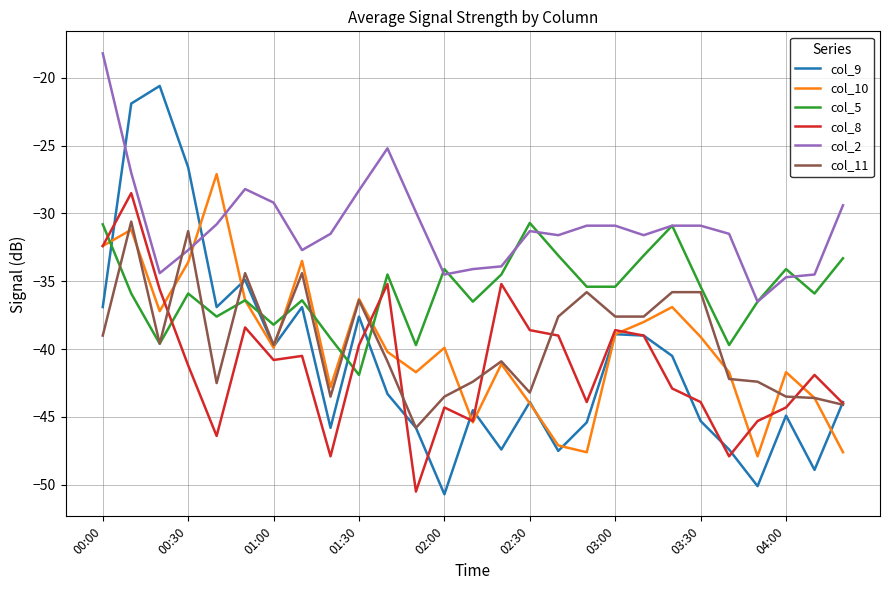

Which series has the largest total across all categories?

col_2